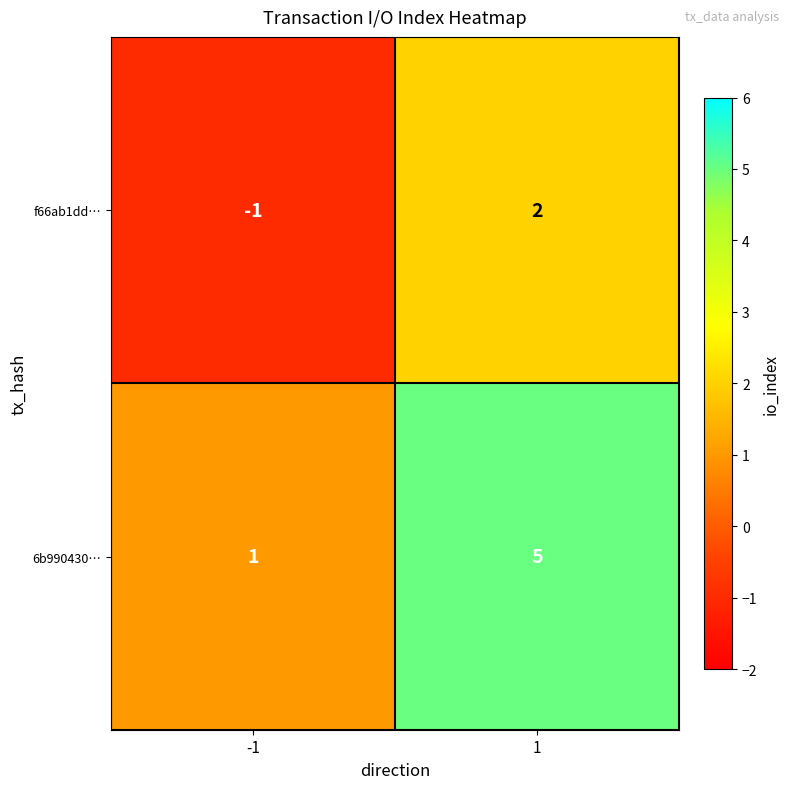

What is the difference between the maximum and minimum values in the 6b990430… series?

4